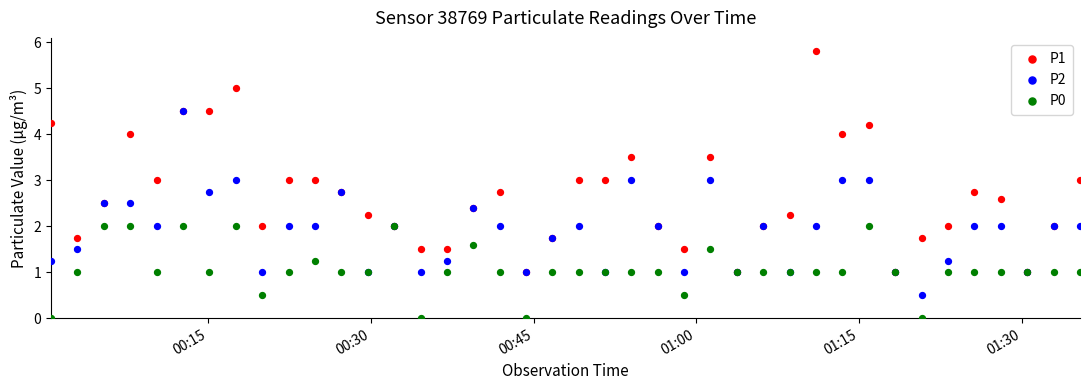

What are all the series names shown in the legend?

P1, P2, P0